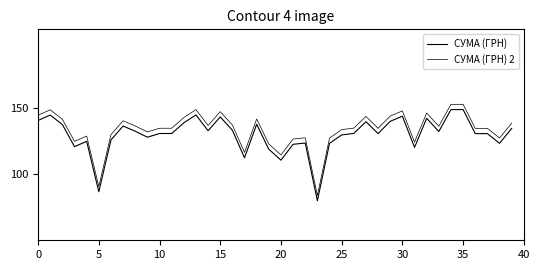

Reading left to right, list all the values displayed in this chart.

СУМА (ГРН): 140.9	145.0	137.8	121.0	125.0	86.8	126.1	136.6	132.7	128.2	131.0	131.0	139.1	145.1	133.1	143.6	133.5	112.6	138.0	119.1	110.8	122.8	123.8	80.0	123.5	129.9	131.1	139.9	130.9	140.2	144.1	120.5	142.5	132.5	149.1	149.1	130.9	130.9	123.6	134.8
СУМА (ГРН) 2: 144.9	149.0	141.8	125.0	129.0	90.8	130.1	140.6	136.7	132.2	135.0	135.0	143.1	149.1	137.1	147.6	137.5	116.6	142.0	123.1	114.8	126.8	127.8	84.0	127.5	133.9	135.1	143.9	134.9	144.2	148.1	124.5	146.5	136.5	153.1	153.1	134.9	134.9	127.6	138.8